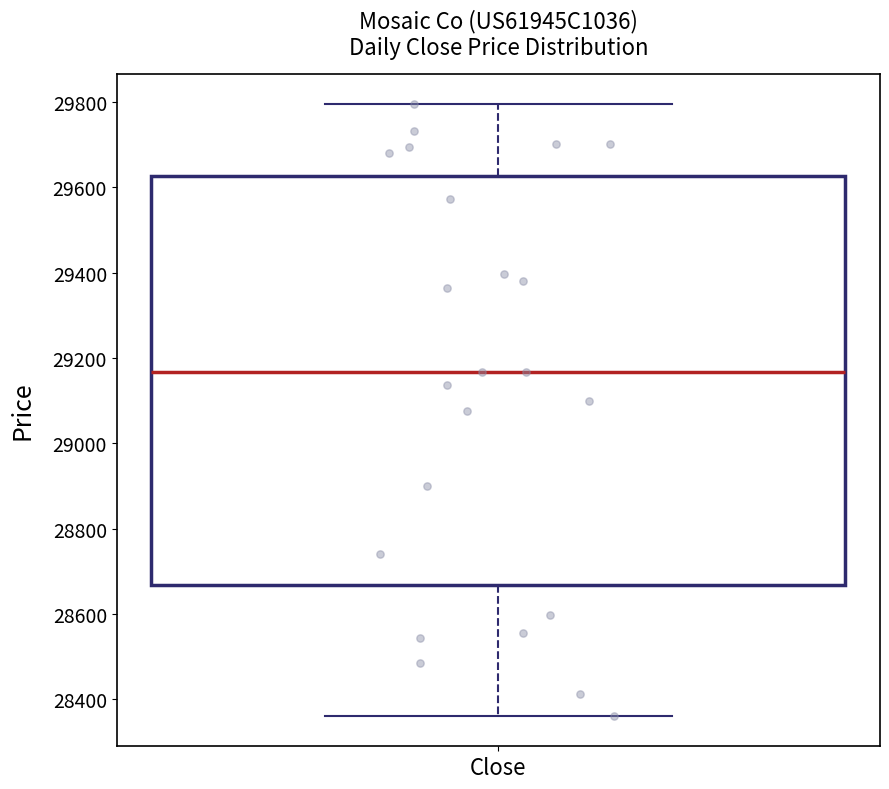

Read this box plot against the y-axis: the position of the median line, the range covered by the box, and the ends of both whiskers. The values are not printed on the chart, so give them approximately, as read against the axis.

median 29160, box 28660 to 29620, whiskers 28360 to 29800